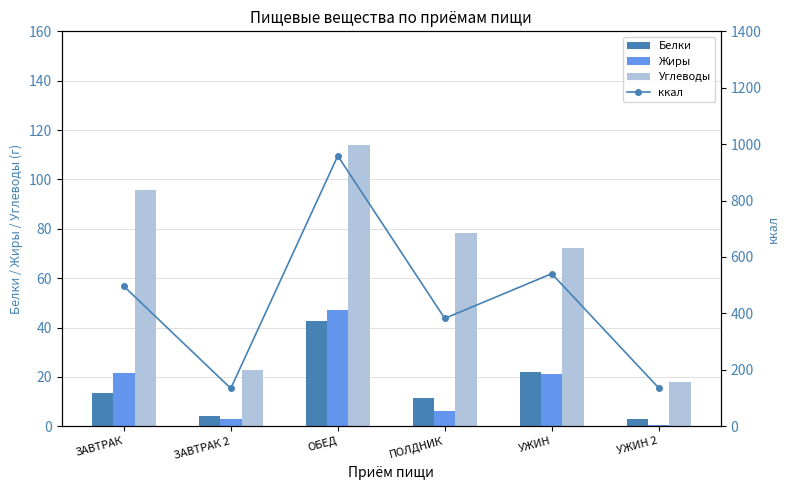

What is the difference between the highest and lowest values at ЗАВТРАК?

482.7